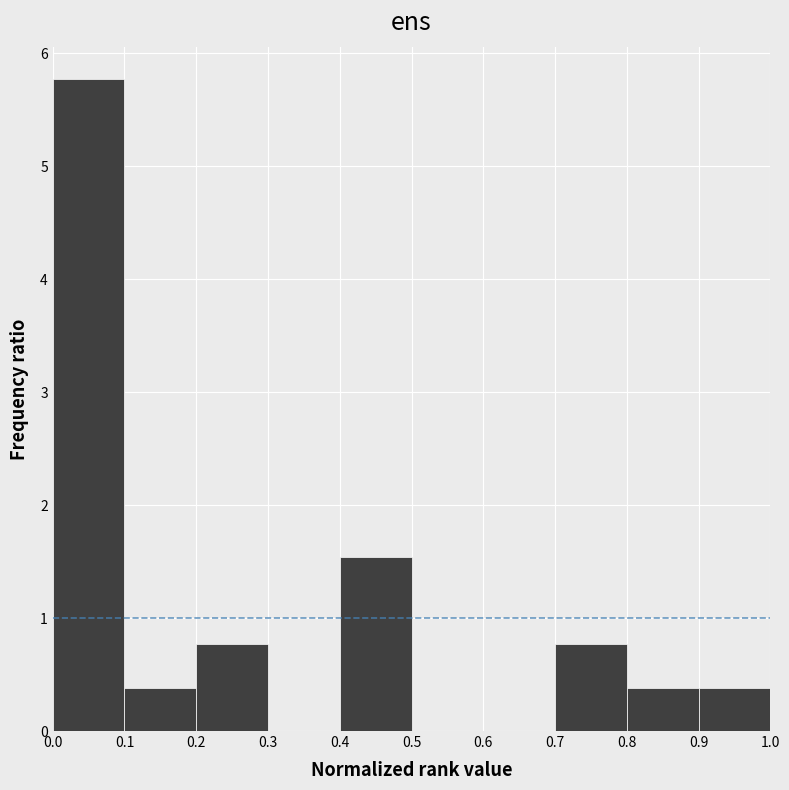

Reading left to right, list every bar in this chart as the range it spans on the x-axis followed by its height. The values are not printed on the chart, so give them approximately, as read against the axis.

0.0 to 0.1: 5.8
0.1 to 0.2: 0.4
0.2 to 0.3: 0.8
0.3 to 0.4: 0
0.4 to 0.5: 1.5
0.5 to 0.6: 0
0.6 to 0.7: 0
0.7 to 0.8: 0.8
0.8 to 0.9: 0.4
0.9 to 1.0: 0.4